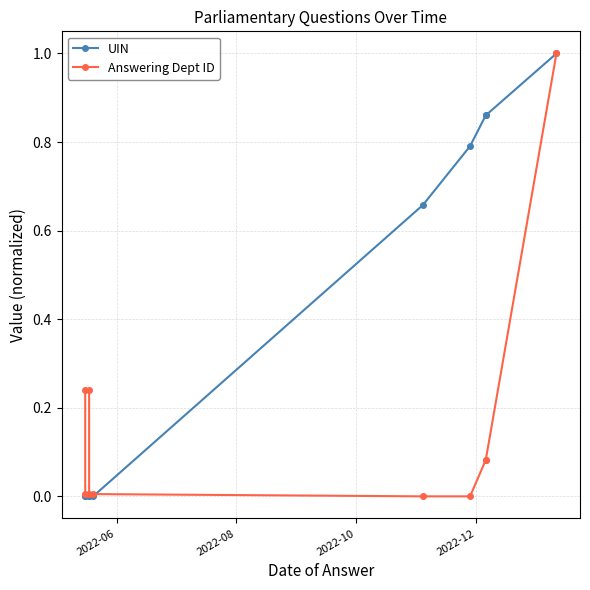

What is the difference between the maximum and second lowest values in the Answering Dept ID series?

1.0